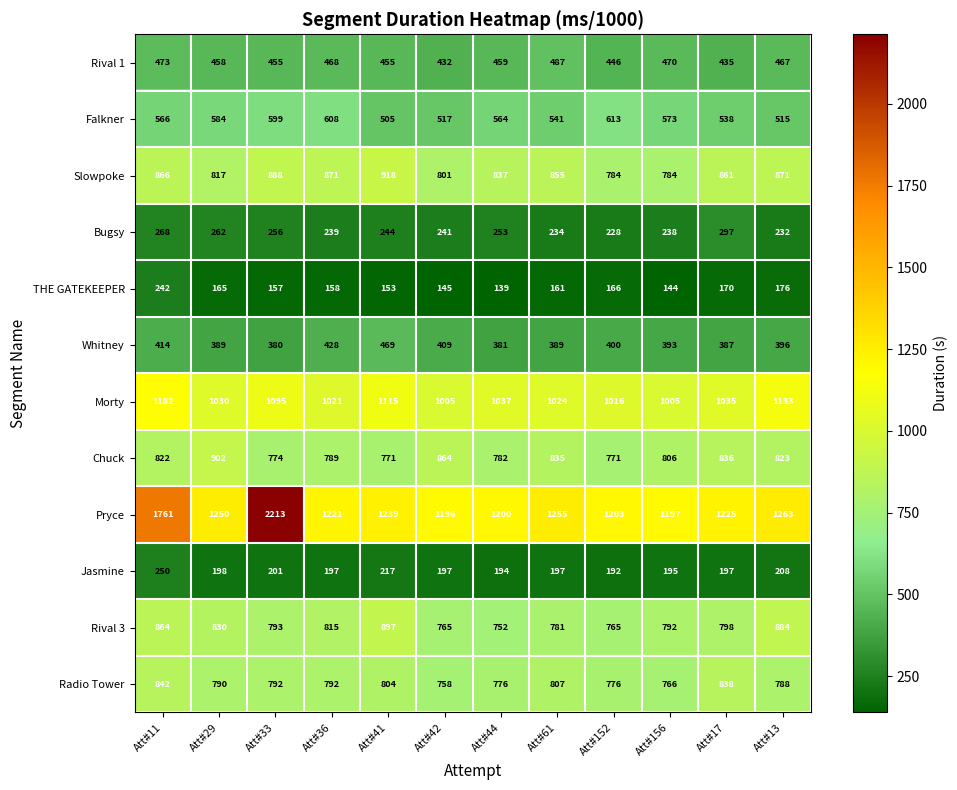

At how many categories does at least one series exceed 671?

12